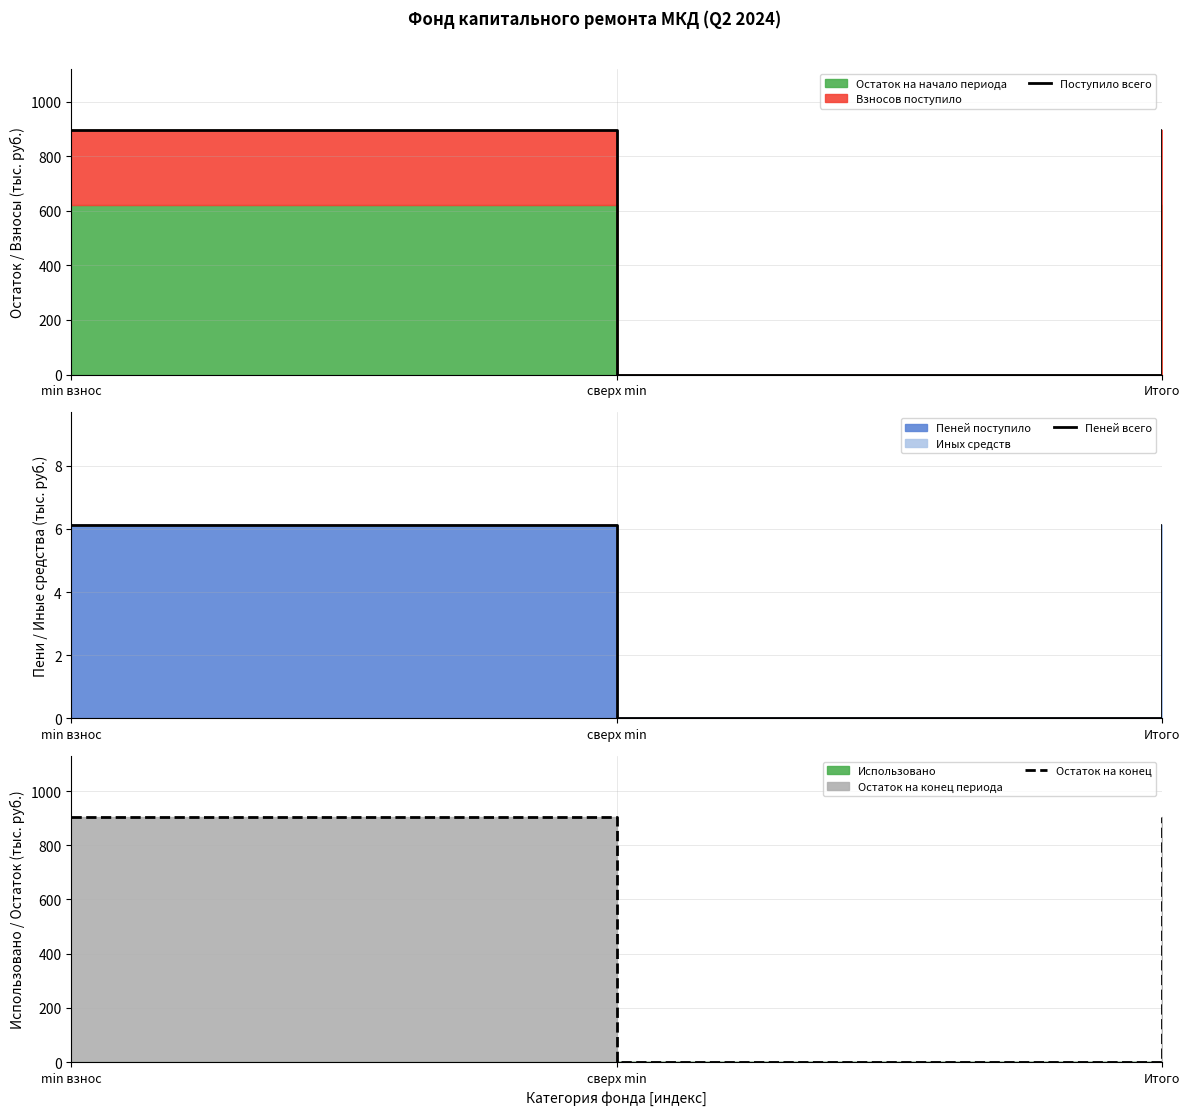

How many data points in Поступило всего are less than 896?

1